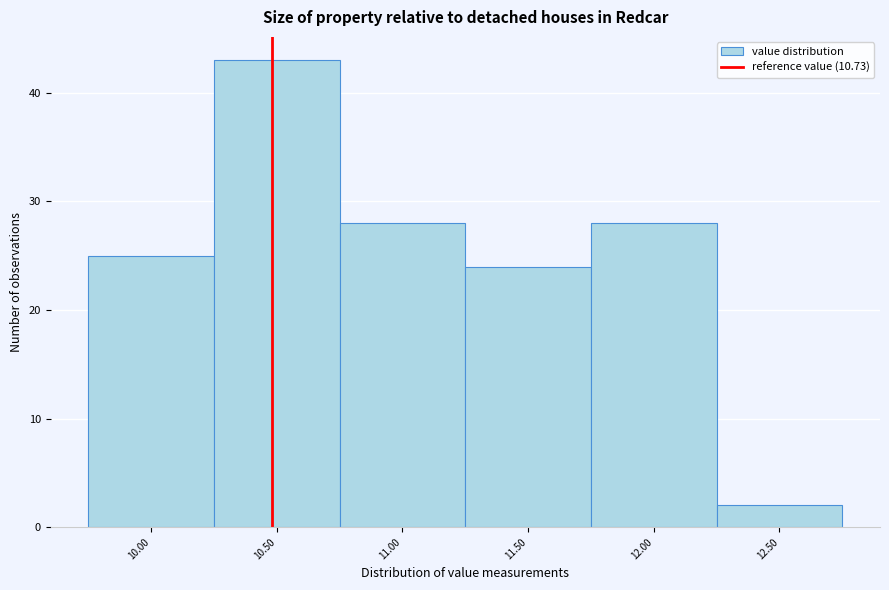

Reading left to right, extract all data points from this chart.

10.00=25	10.50=43	11.00=28	11.50=24	12.00=28	12.50=2